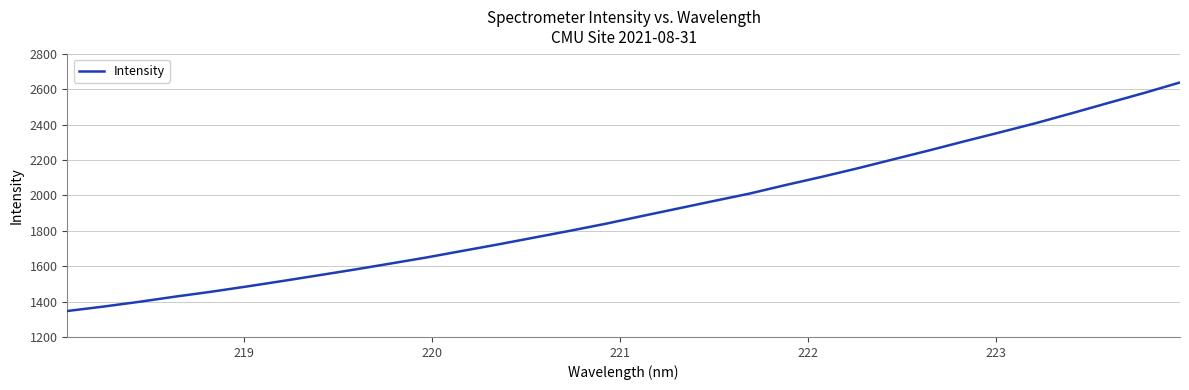

What is the minimum value shown in the chart?

1346.7